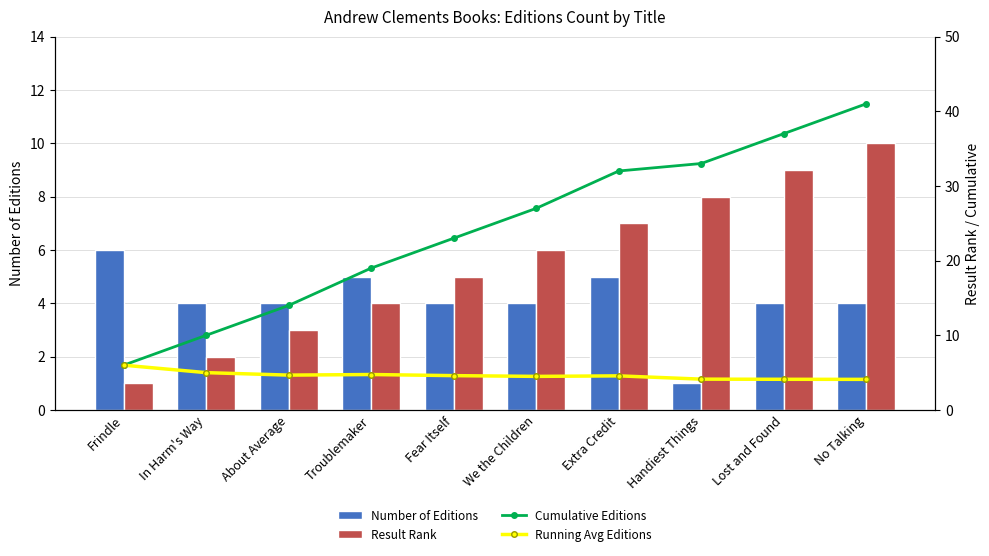

Which label corresponds to the smallest value in the chart?

Handiest Things